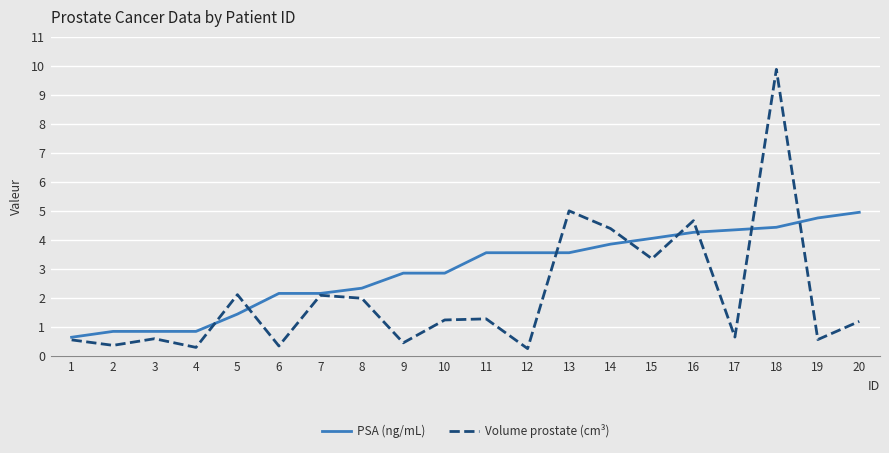

How many lines are shown in the chart?

2